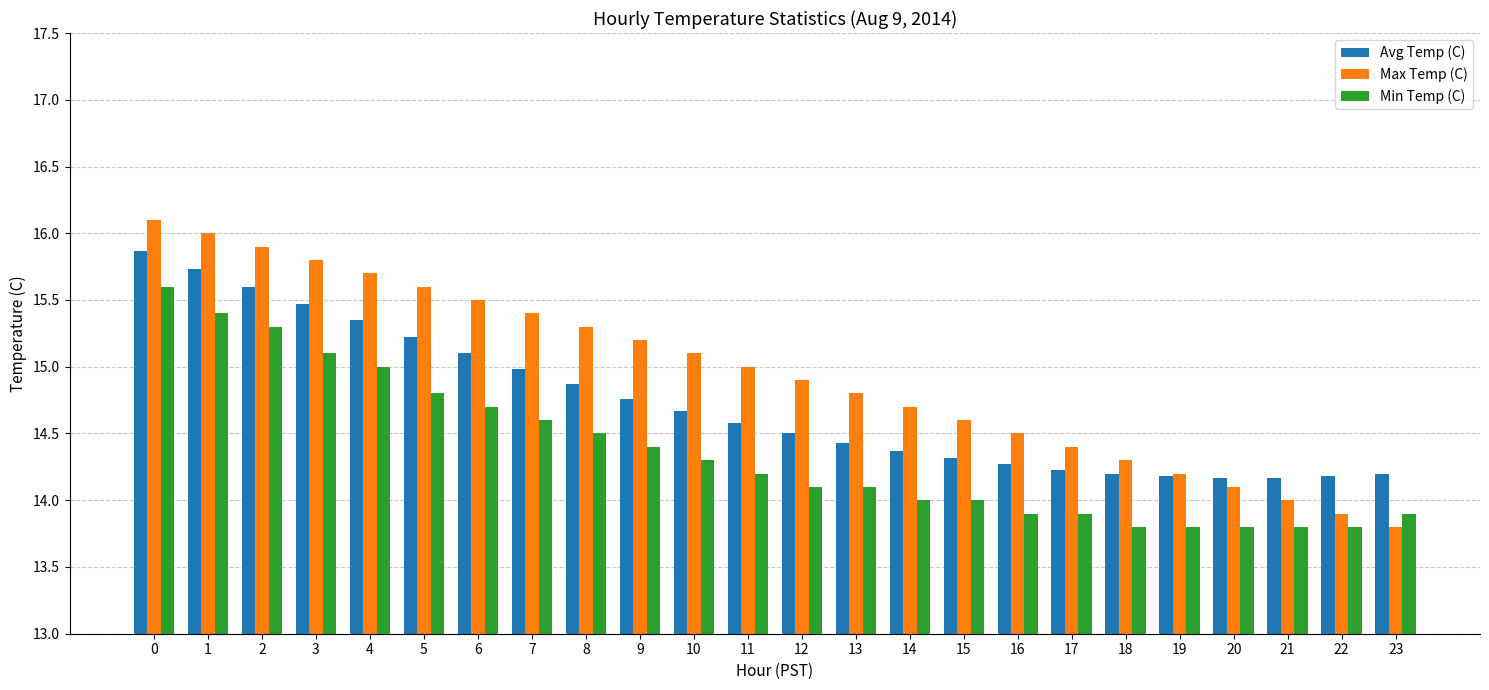

Is it true that Max Temp (C) equals 15.5 at 6?

True